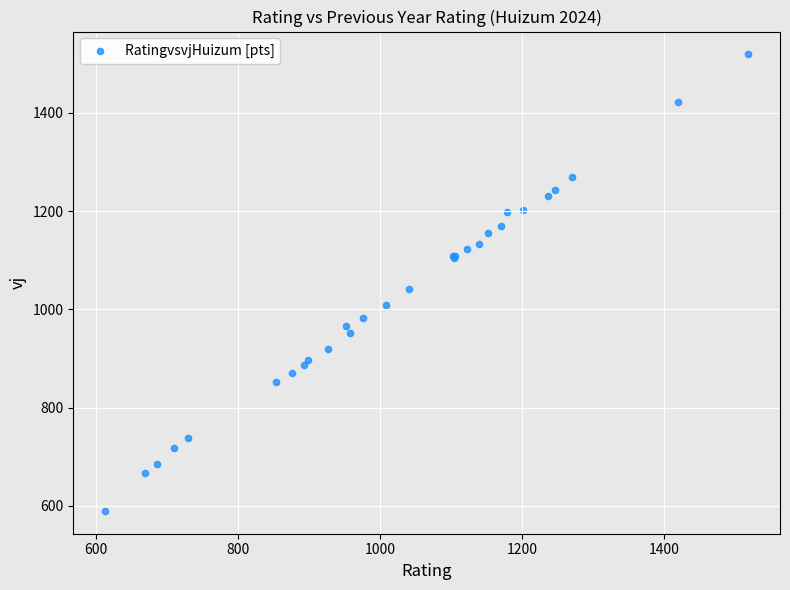

What Y value in the scatter plot is closest to 1054?

1041